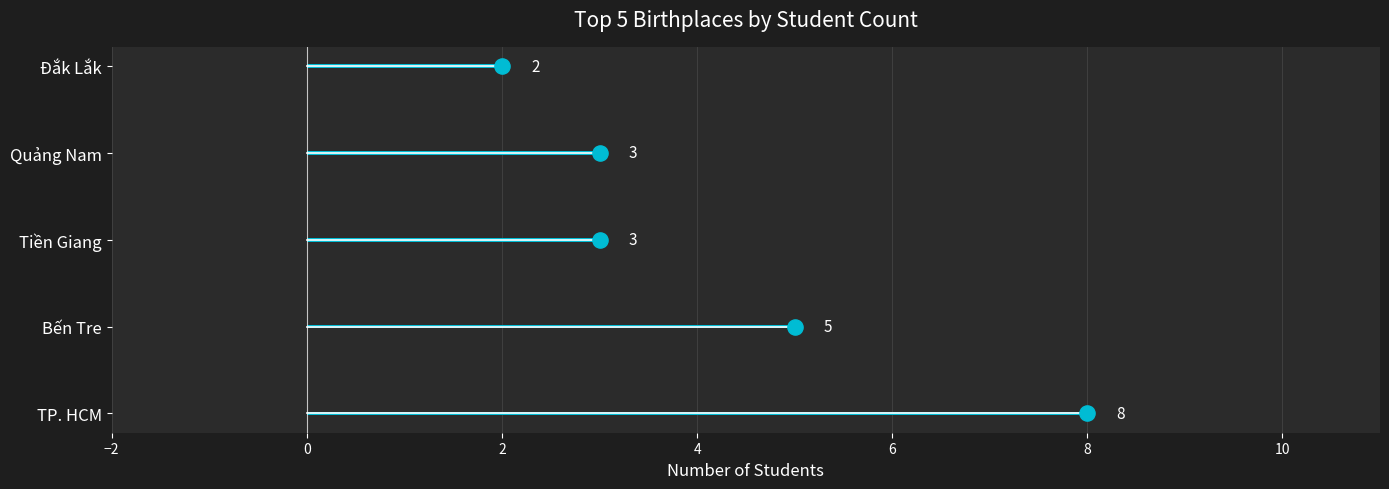

Between Tiền Giang and Bến Tre, which is larger?

Bến Tre